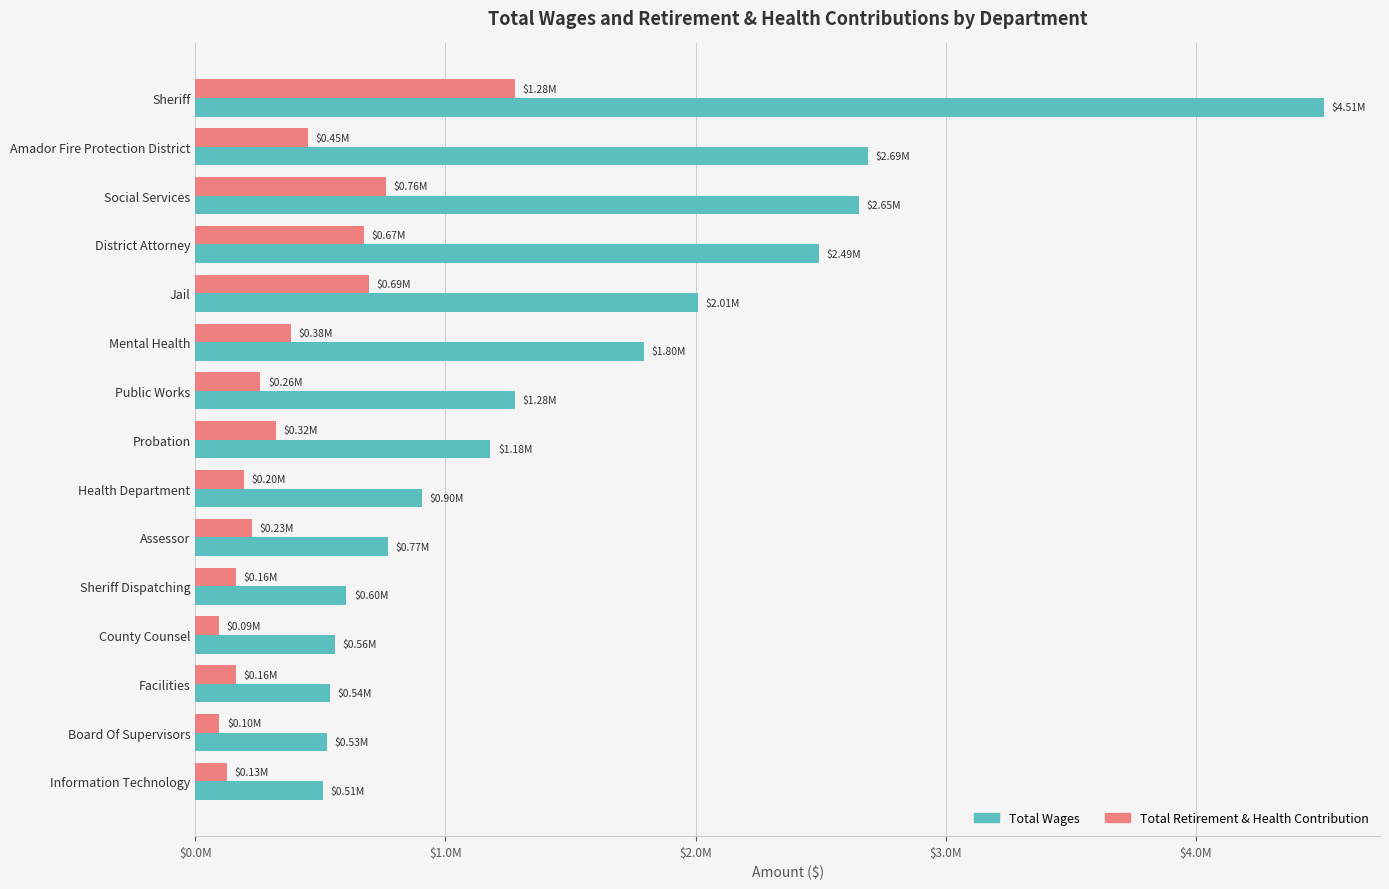

What are all the series names shown in the legend?

Total Wages, Total Retirement & Health Contribution